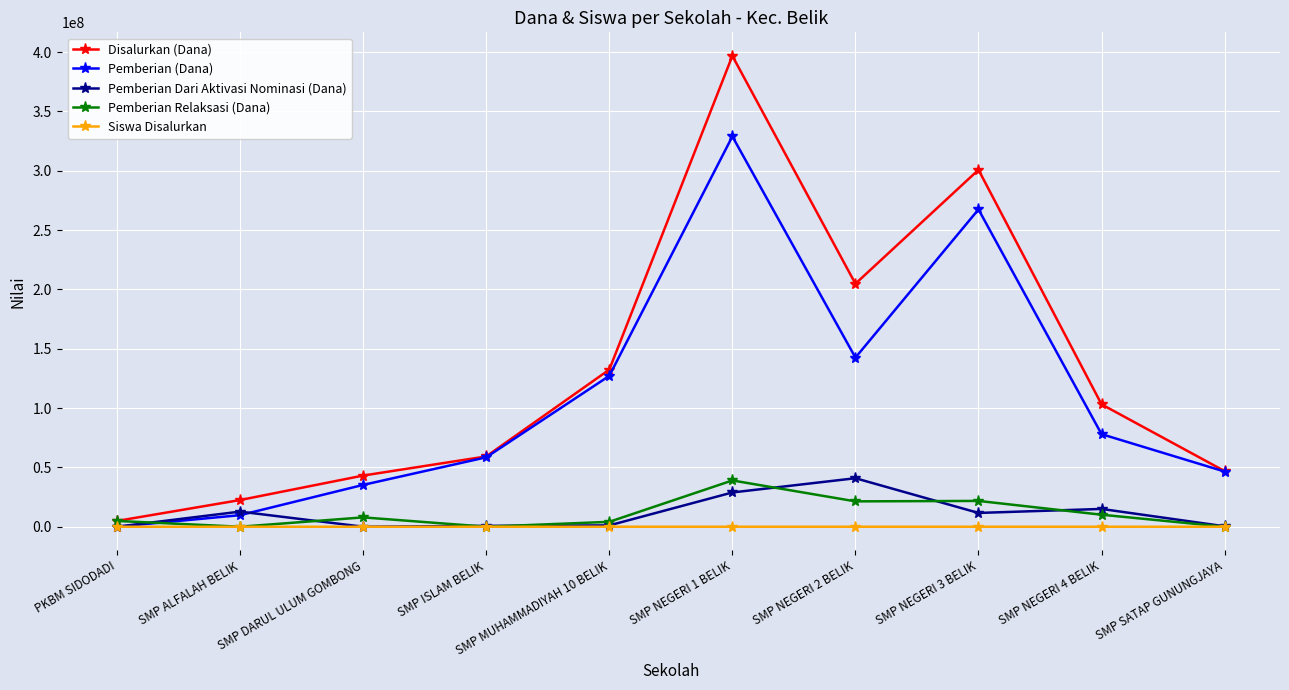

How many lines are shown in the chart?

5